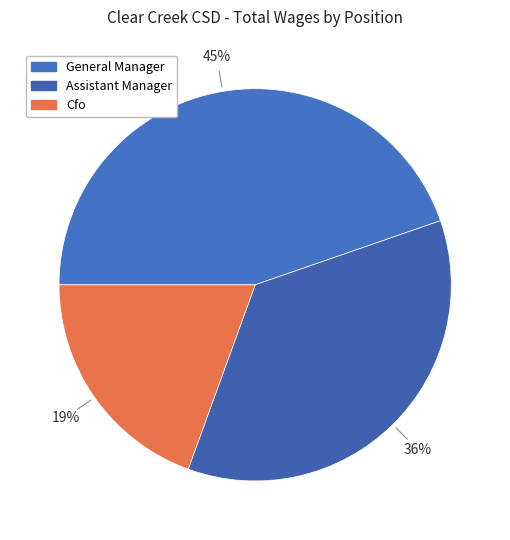

Which category has the biggest portion of the pie?

General Manager